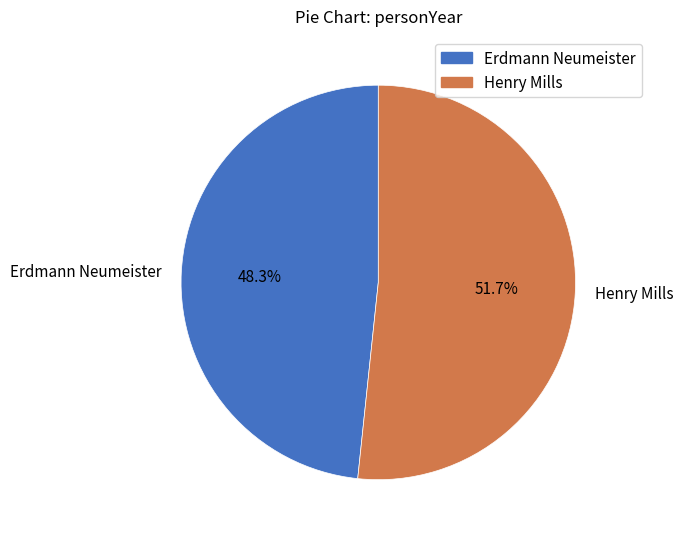

To the nearest percent, what is the average slice percentage?

50%